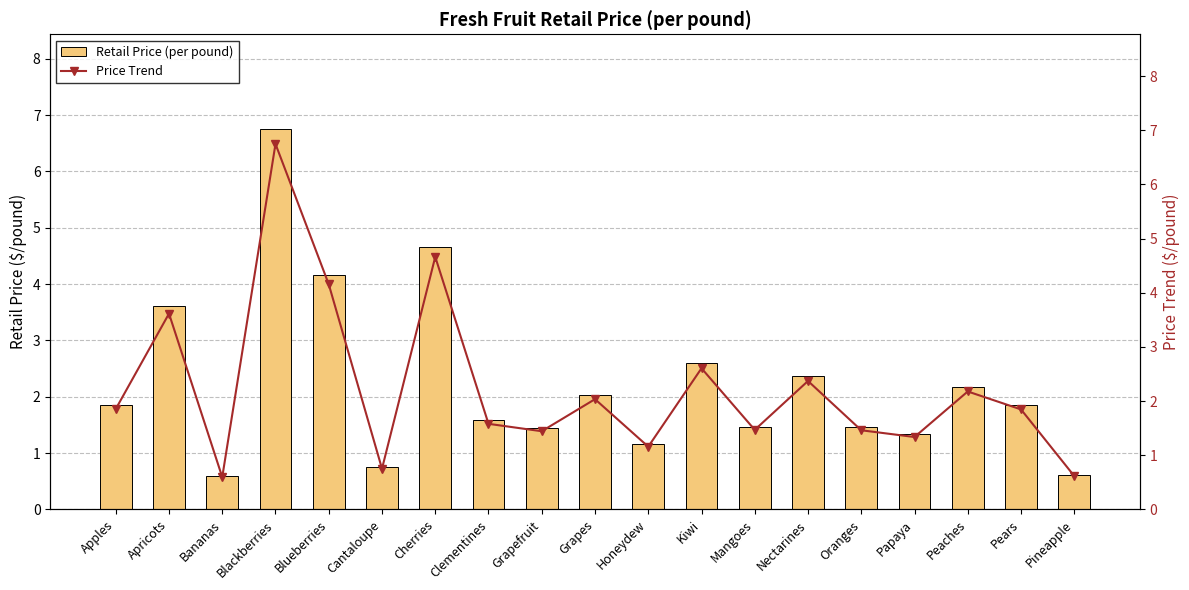

What is the label of the 15th bar from the left?

Oranges